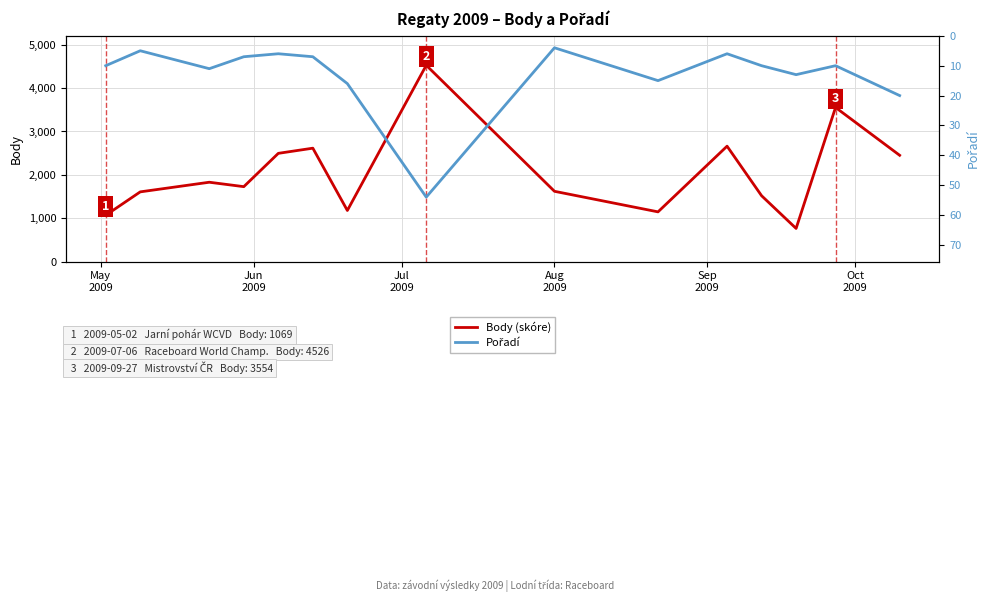

What is the difference between the second highest and second lowest values in the Body (skóre) series?

2485